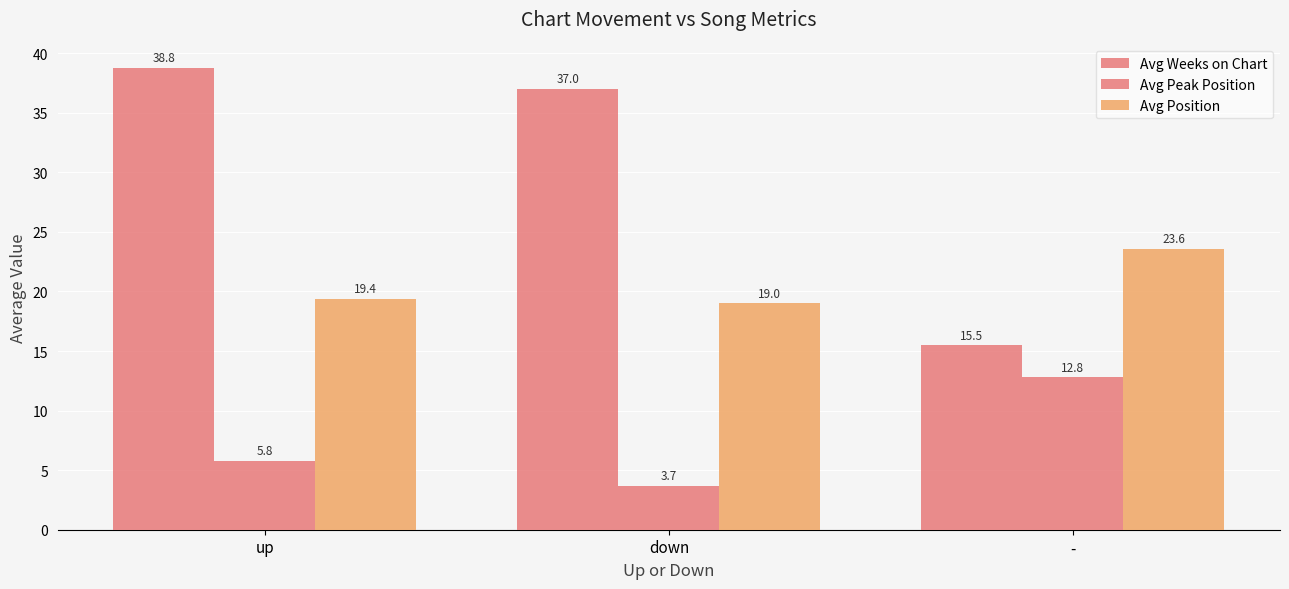

At which category does the chart reach its minimum across all series?

down